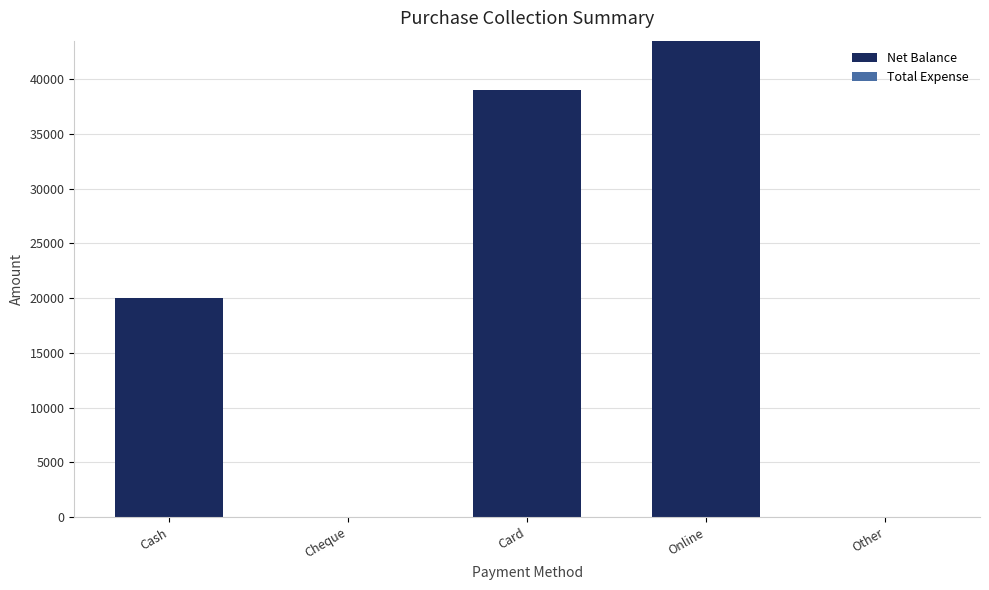

What is the greatest value displayed?

43500